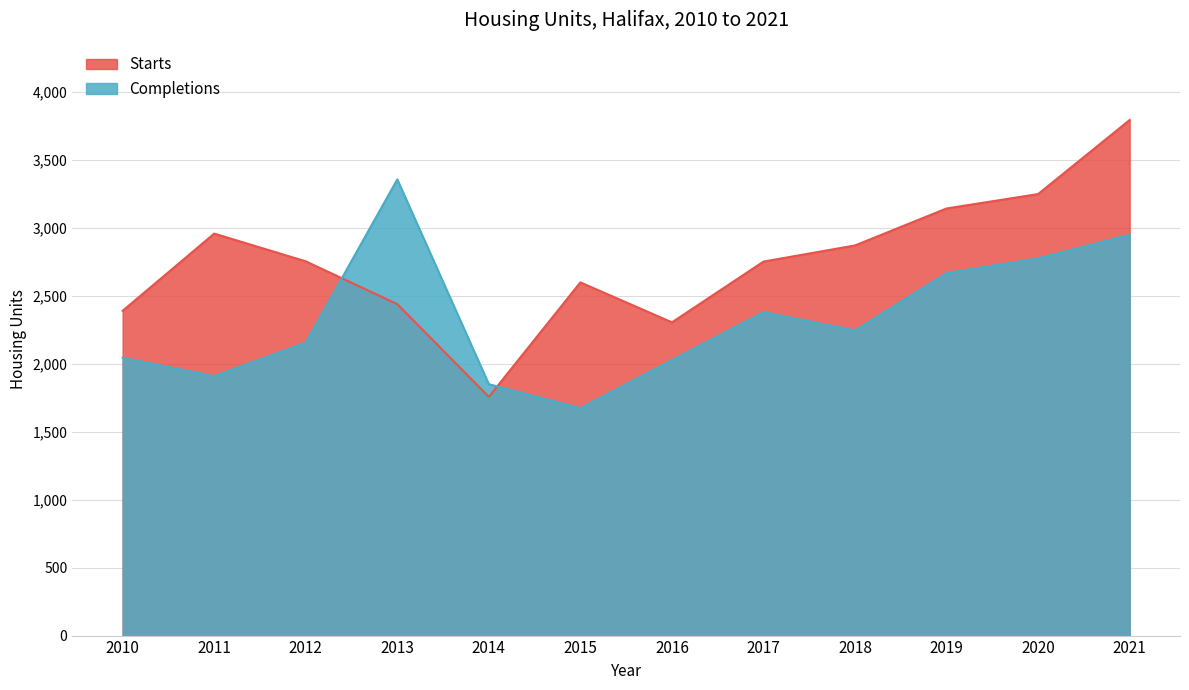

Rank the categories by Starts value from lowest to highest.

2014, 2016, 2010, 2013, 2015, 2017, 2012, 2018, 2011, 2019, 2020, 2021